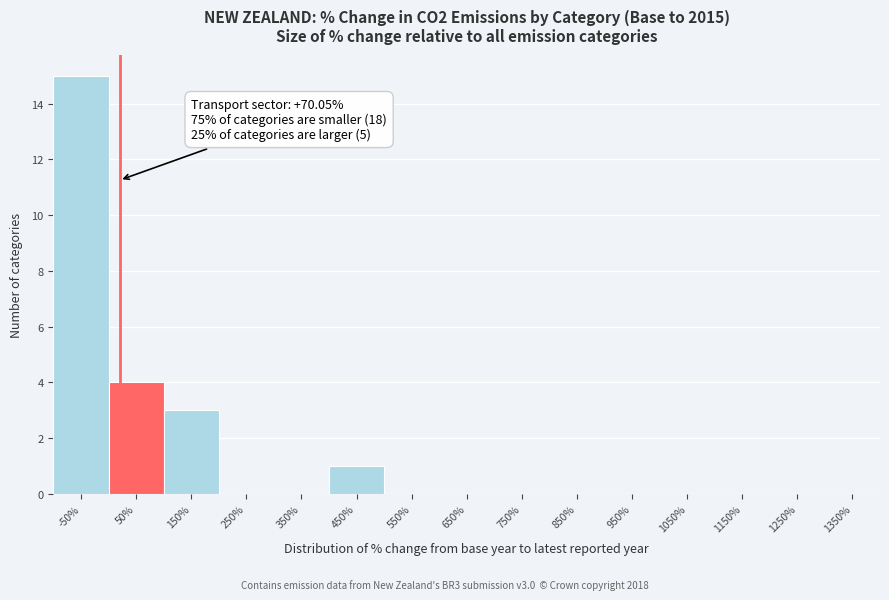

Reading left to right, transcribe all the data shown in this chart.

-50%=15	50%=4	150%=3	250%=0	350%=0	450%=1	550%=0	650%=0	750%=0	850%=0	950%=0	1050%=0	1150%=0	1250%=0	1350%=0